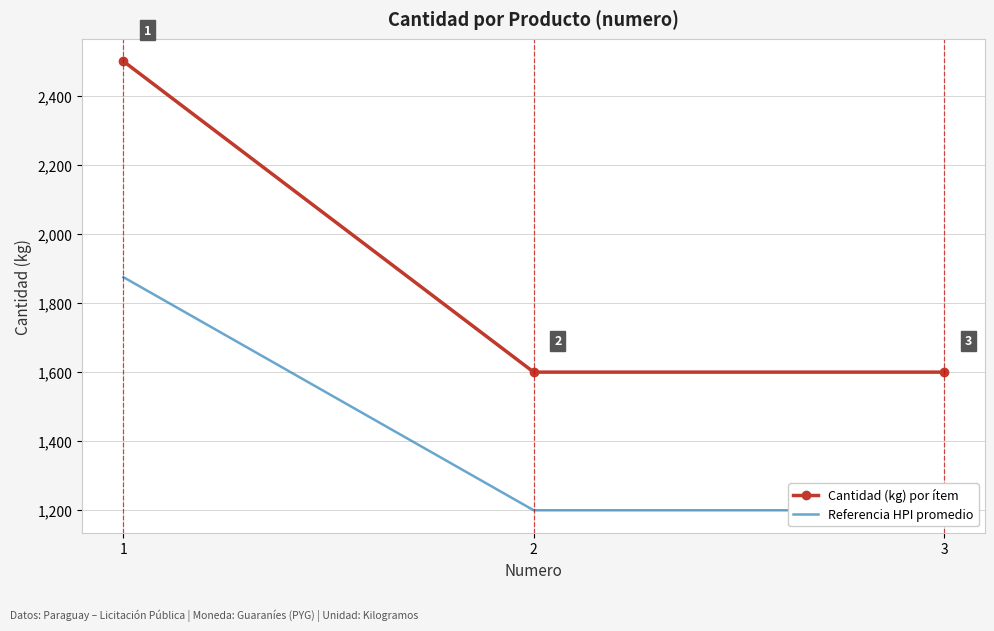

What is the difference between the maximum and second lowest values in the Cantidad (kg) por ítem series?

900